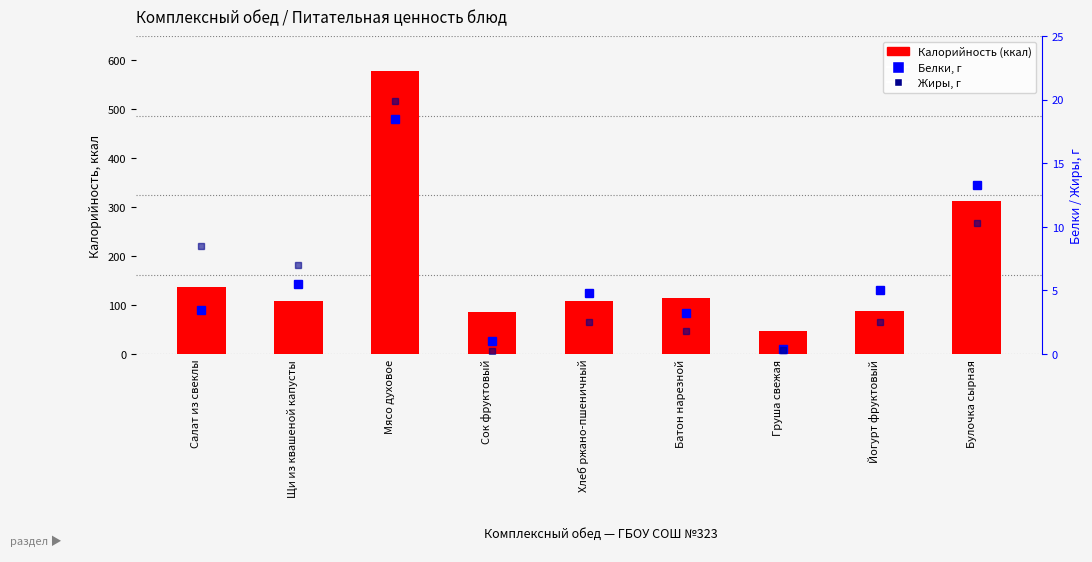

The value of Белки, г at Хлеб ржано-пшеничный is 4.8. True or false?

True